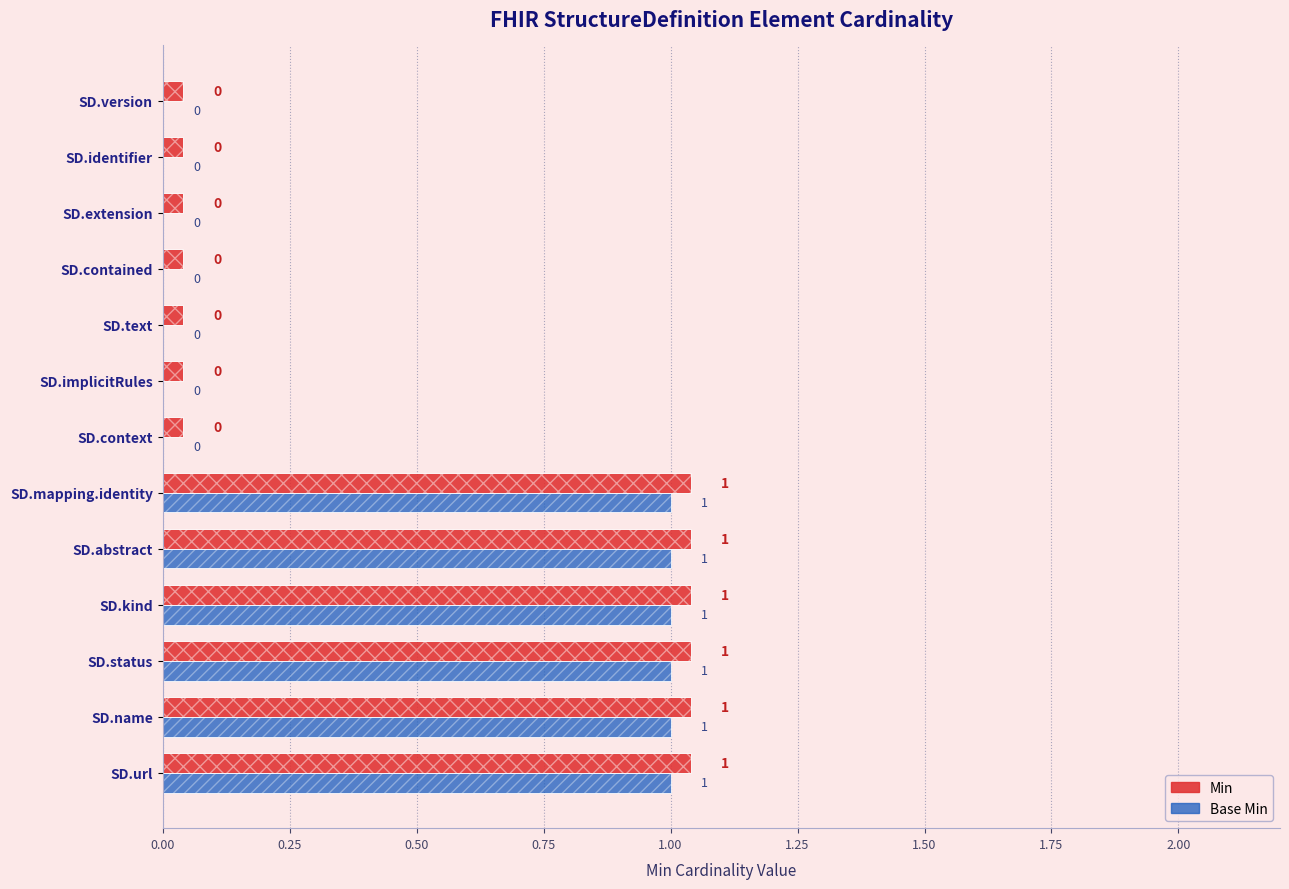

How many bars are there in each group?

2